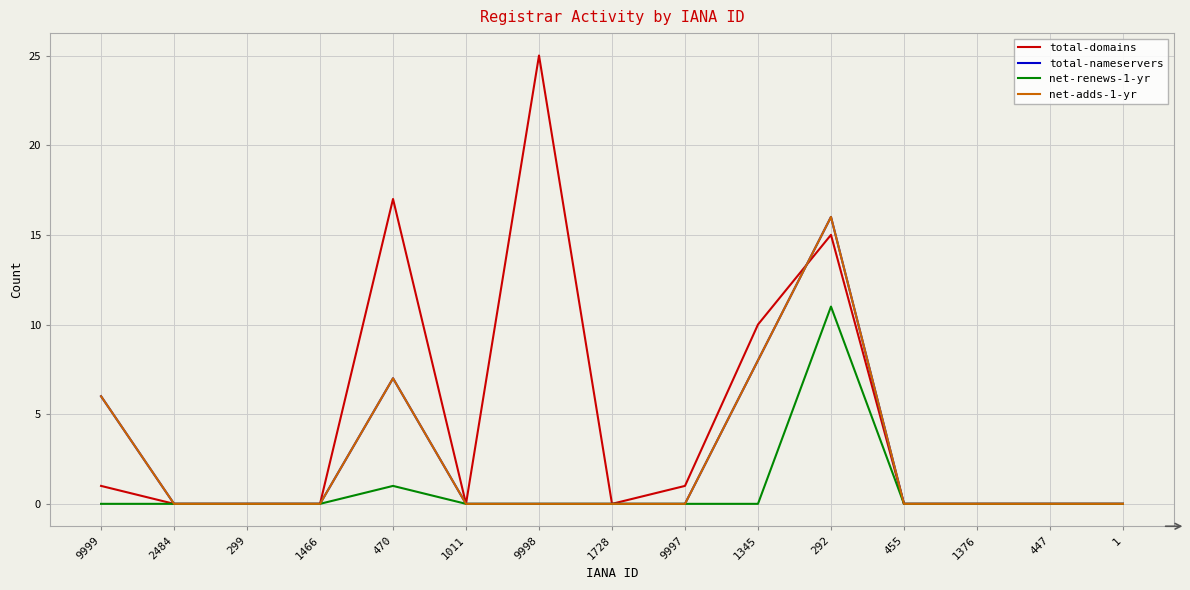

At which label does net-renews-1-yr reach its minimum?

9999